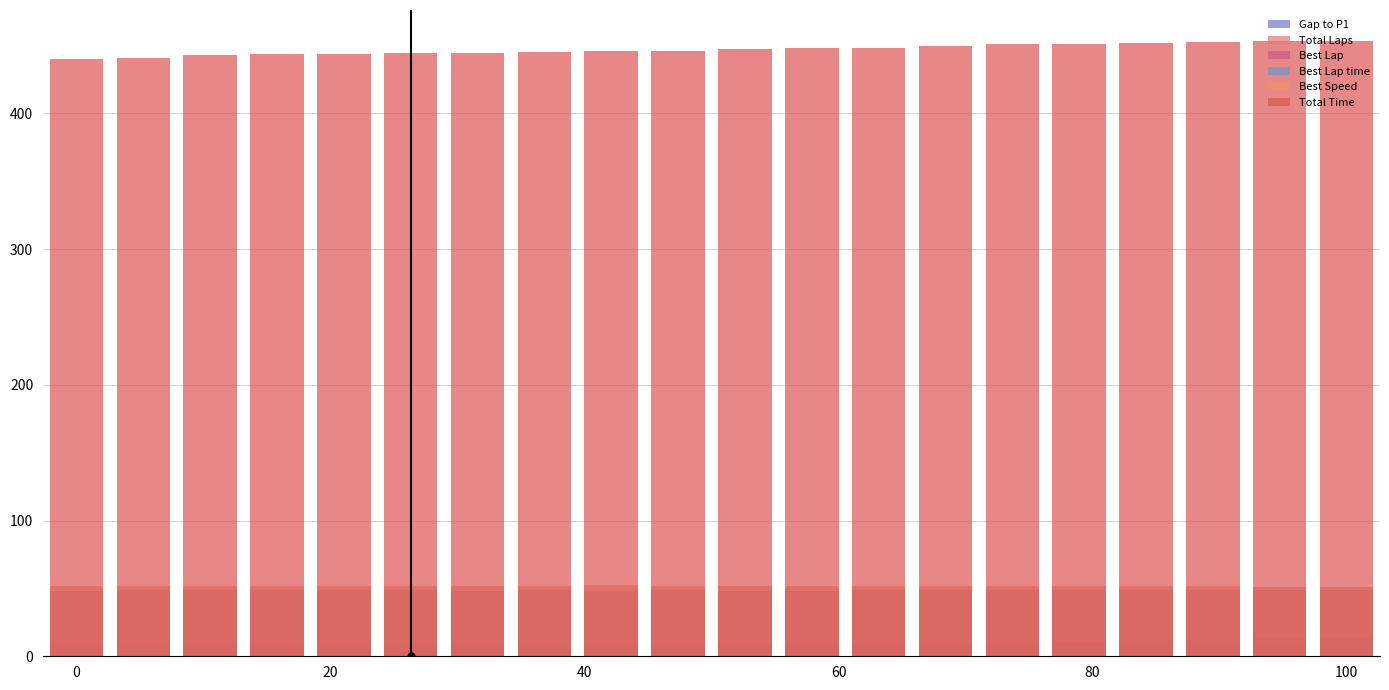

List the series in order of their peak value, highest first.

Total Time, Best Speed, Best Lap time, Gap to P1, Total Laps, Best Lap